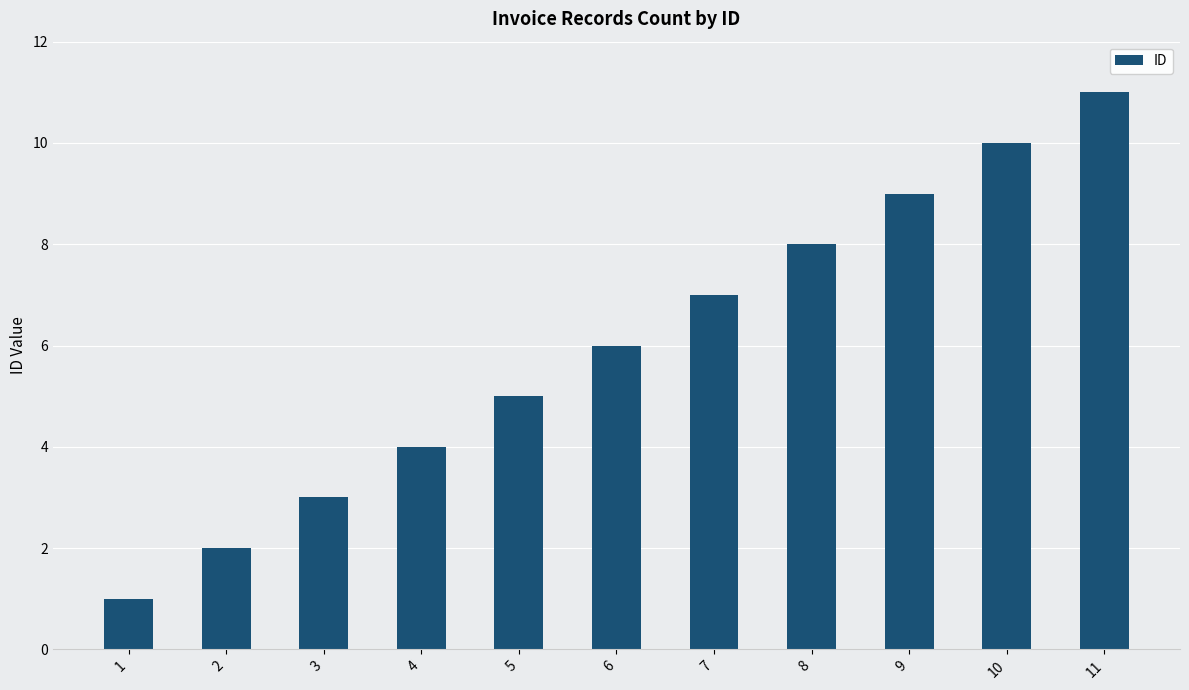

List the labels in order of value, largest first.

11, 10, 9, 8, 7, 6, 5, 4, 3, 2, 1